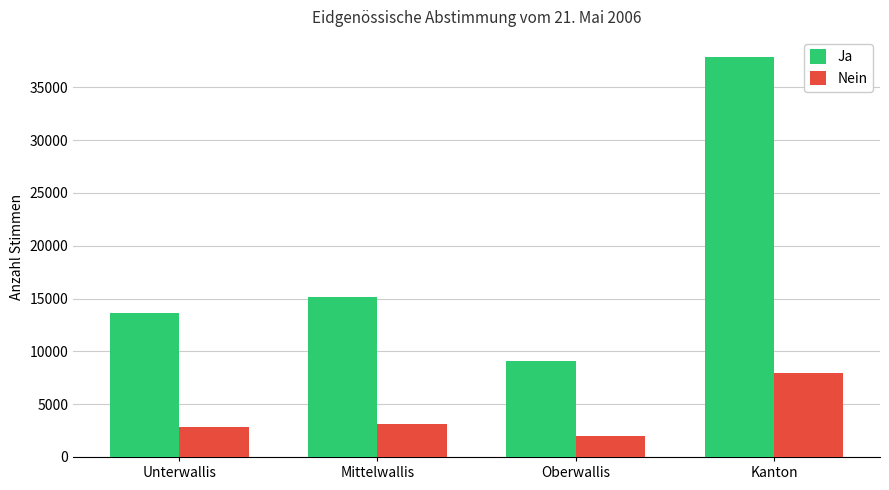

The value of Ja at Mittelwallis is 25396. True or false?

False